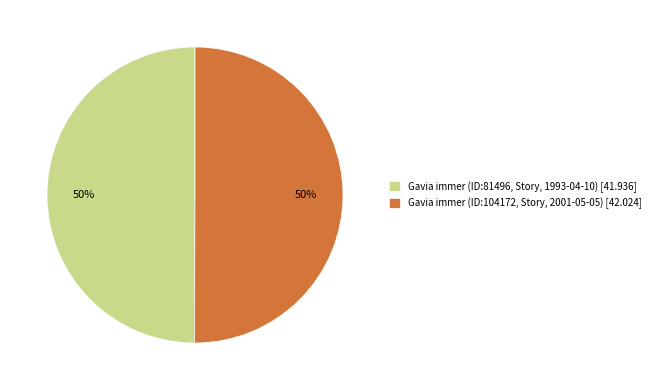

Combined, do Gavia immer (ID:81496, Story, 1993-04-10) [41.936] and Gavia immer (ID:104172, Story, 2001-05-05) [42.024] account for over 50%?

Yes